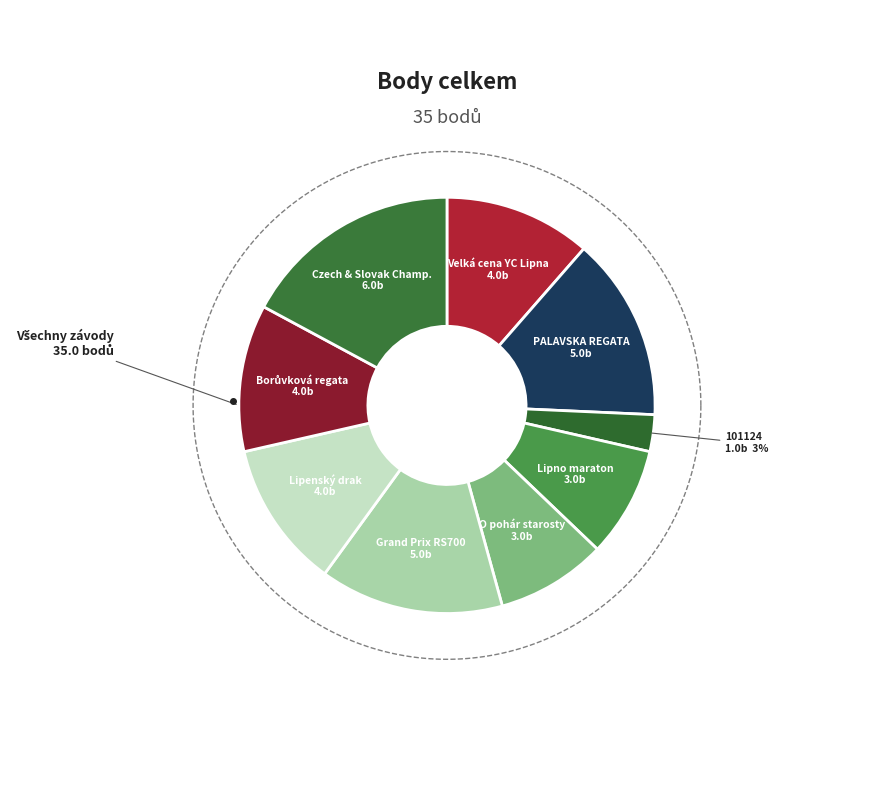

What is the smallest slice in the pie chart?

101124